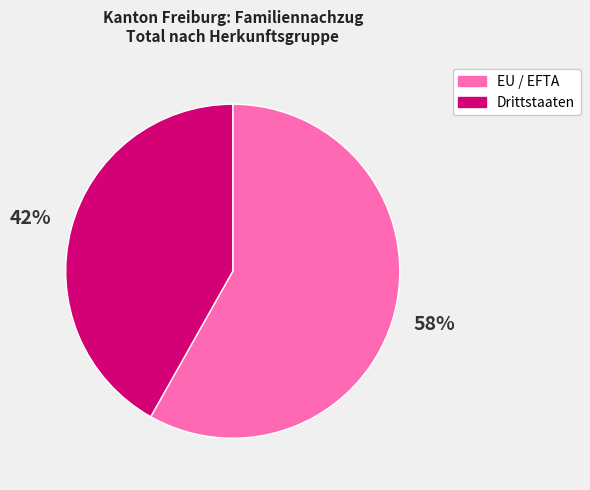

To the nearest percent, what percentage of the pie is EU / EFTA?

58%